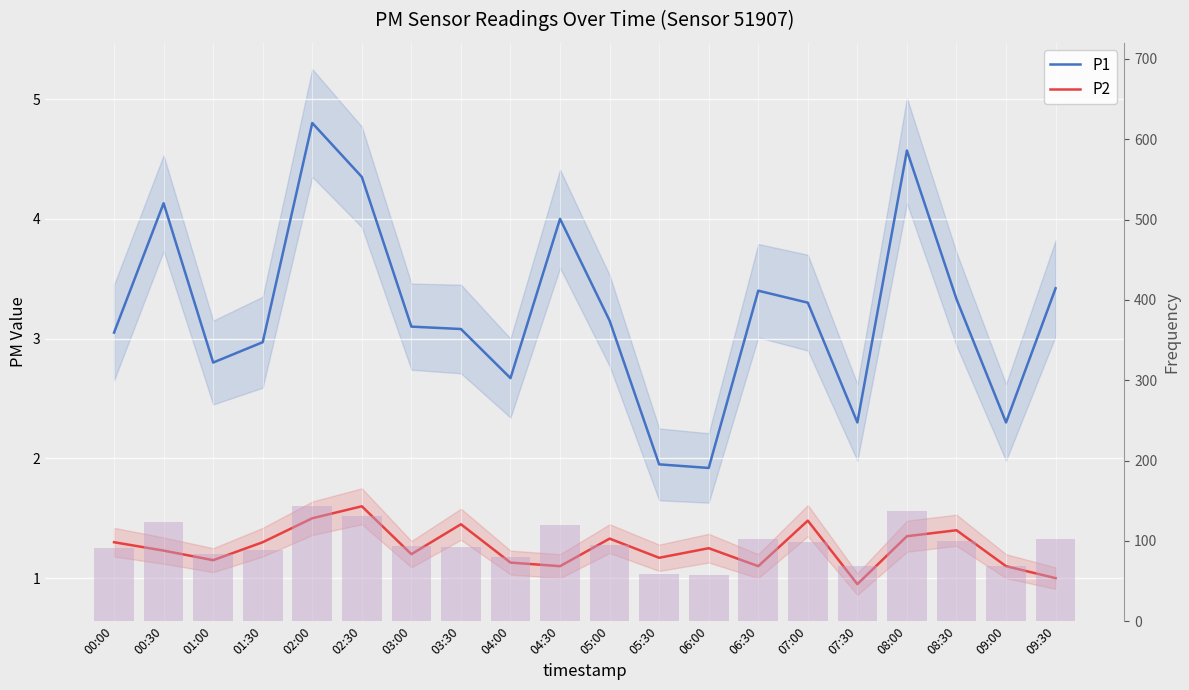

What is the average value of the P1 series?

3.2